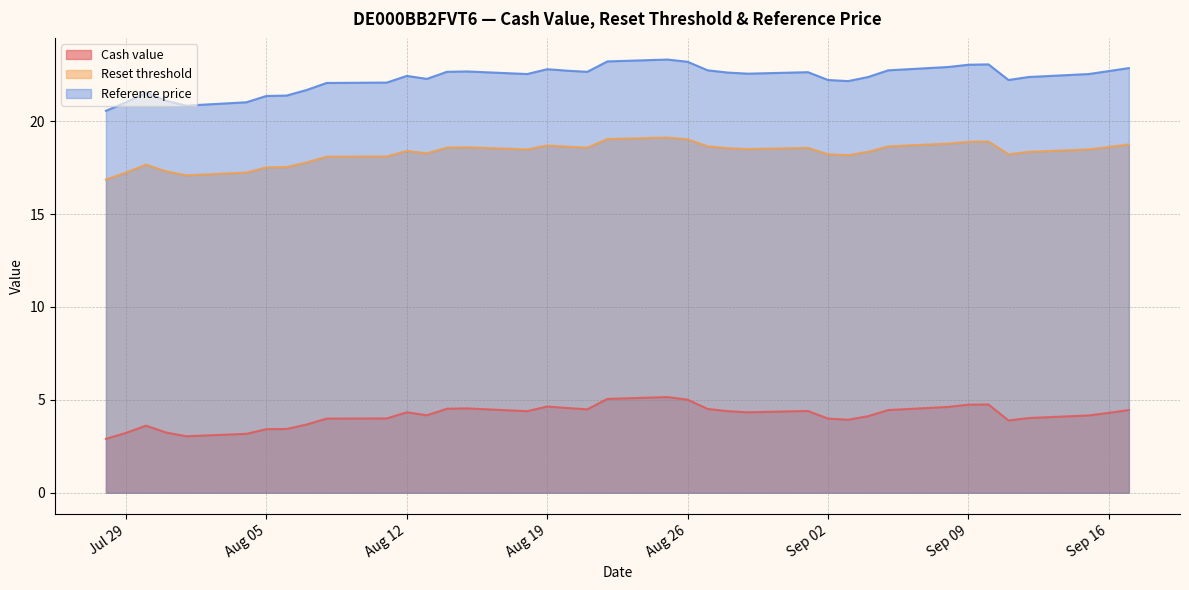

How many lines are shown in the chart?

3